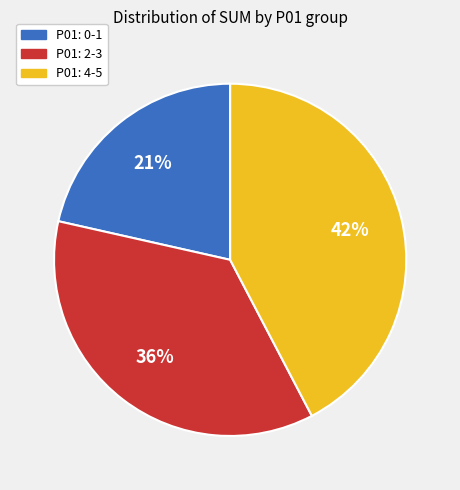

Is there any slice that represents more than half of the pie?

No